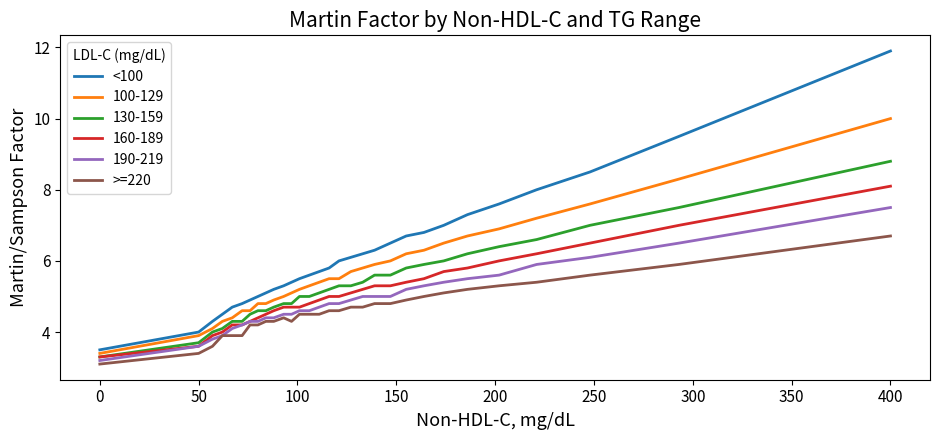

Which series has the largest range (max minus min)?

<100